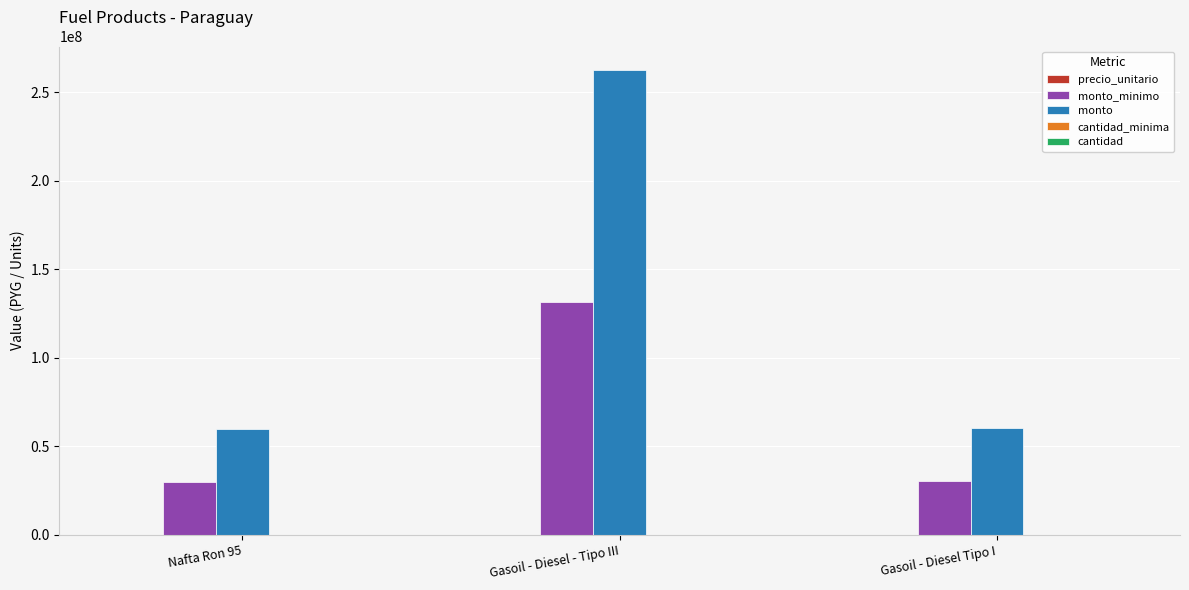

Which series changed the most between Nafta Ron 95 and Gasoil - Diesel - Tipo III?

monto